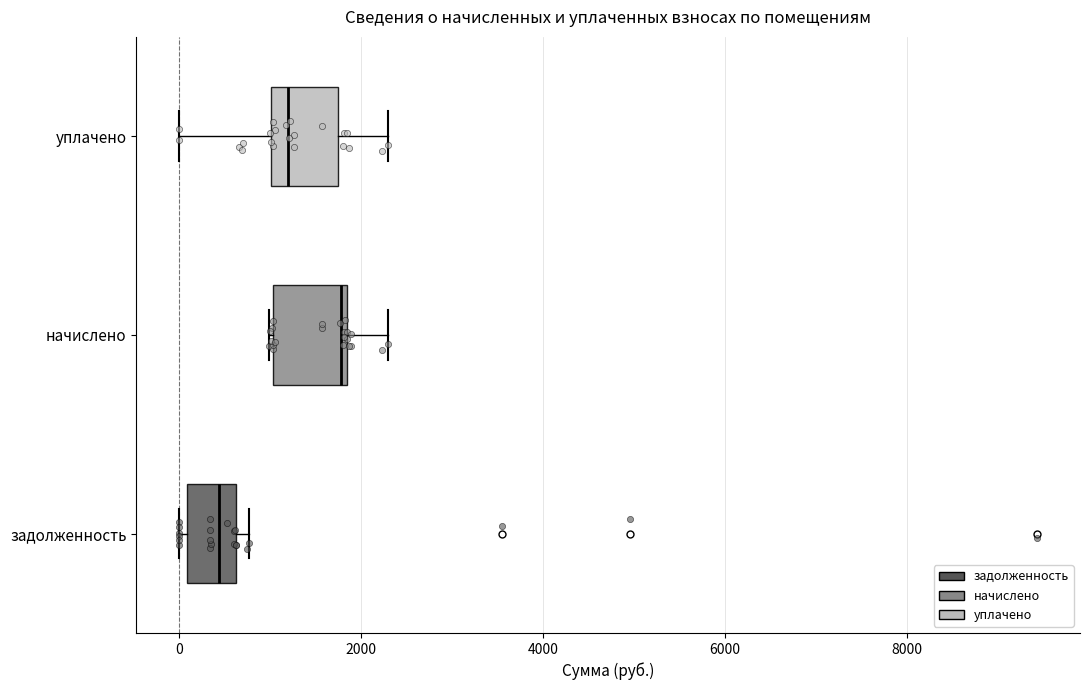

Which box's median line is the furthest to the left?

задолженность